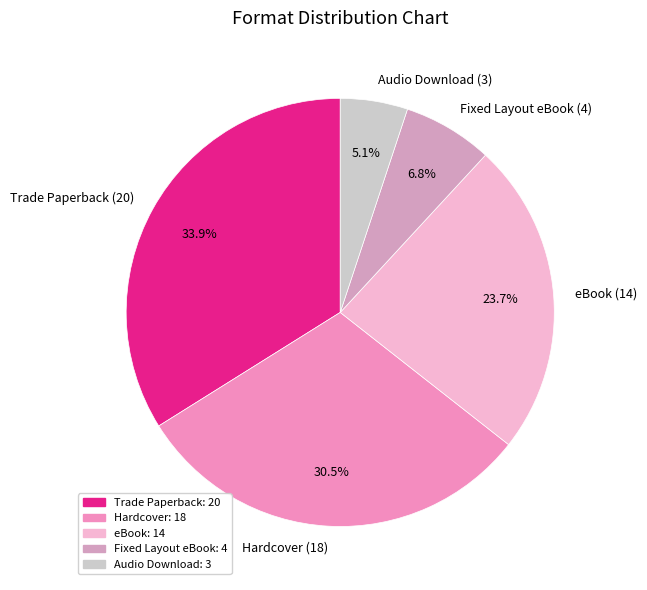

Combined, what portion of the pie is Hardcover and Trade Paperback?

64.4%